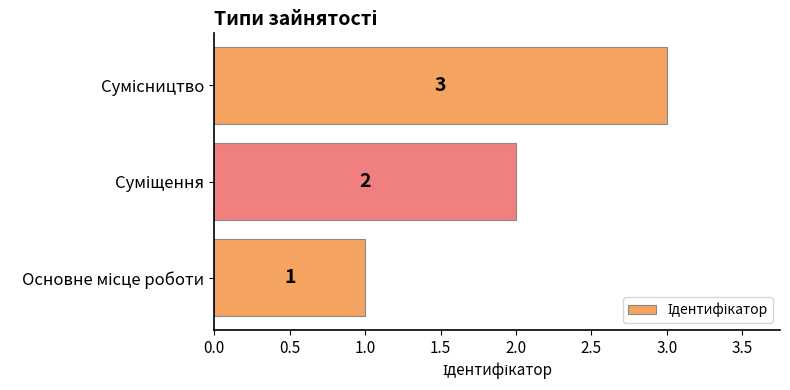

How many series are shown in this chart?

1